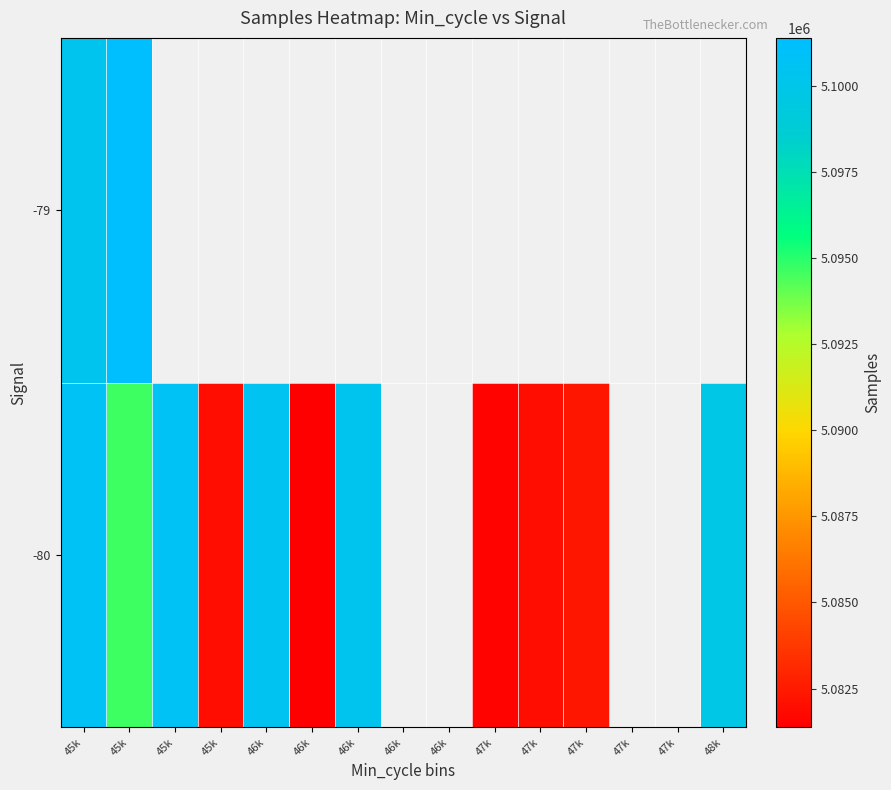

At 47k, list the series in order from smallest to largest.

-80, -79